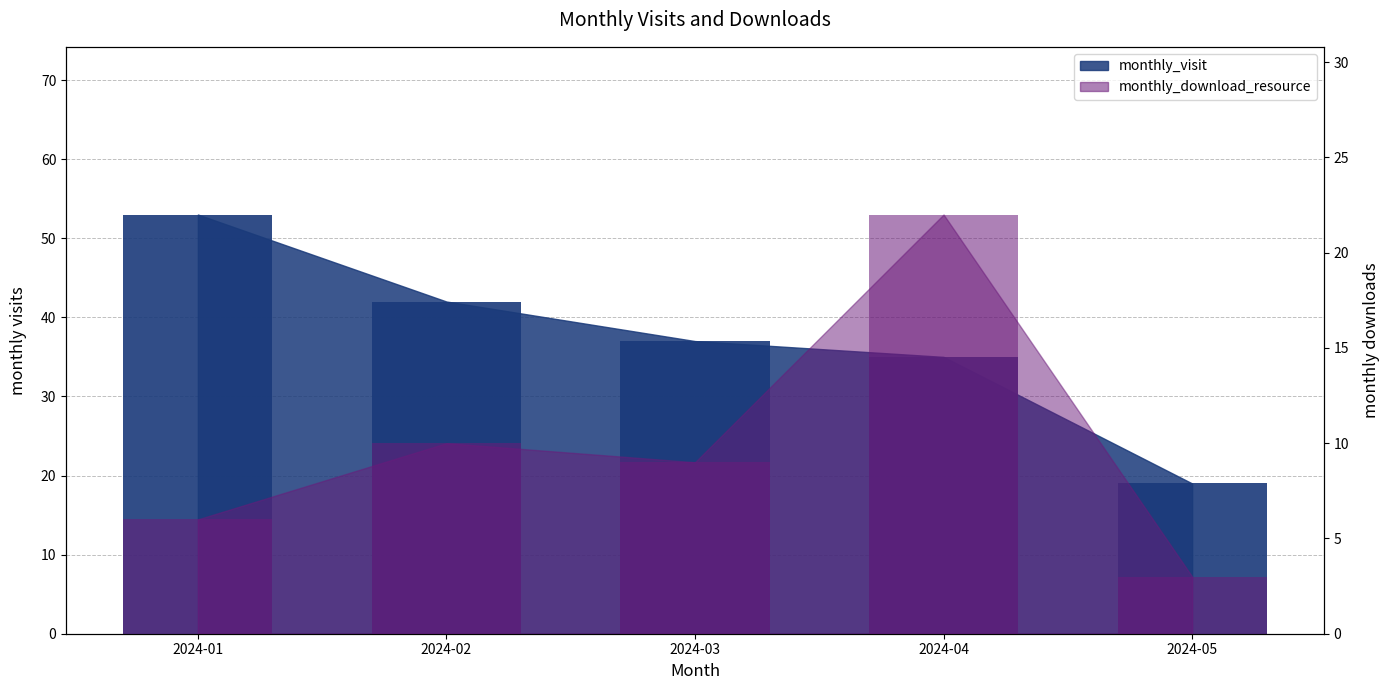

Is it true that monthly_visit equals 54 at 2024-03?

False